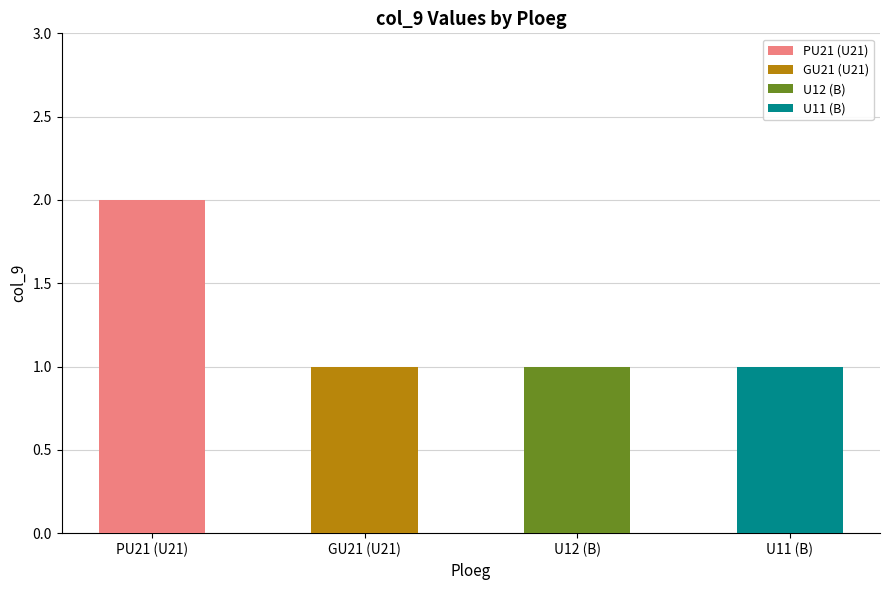

What is the difference between the maximum and minimum values?

1